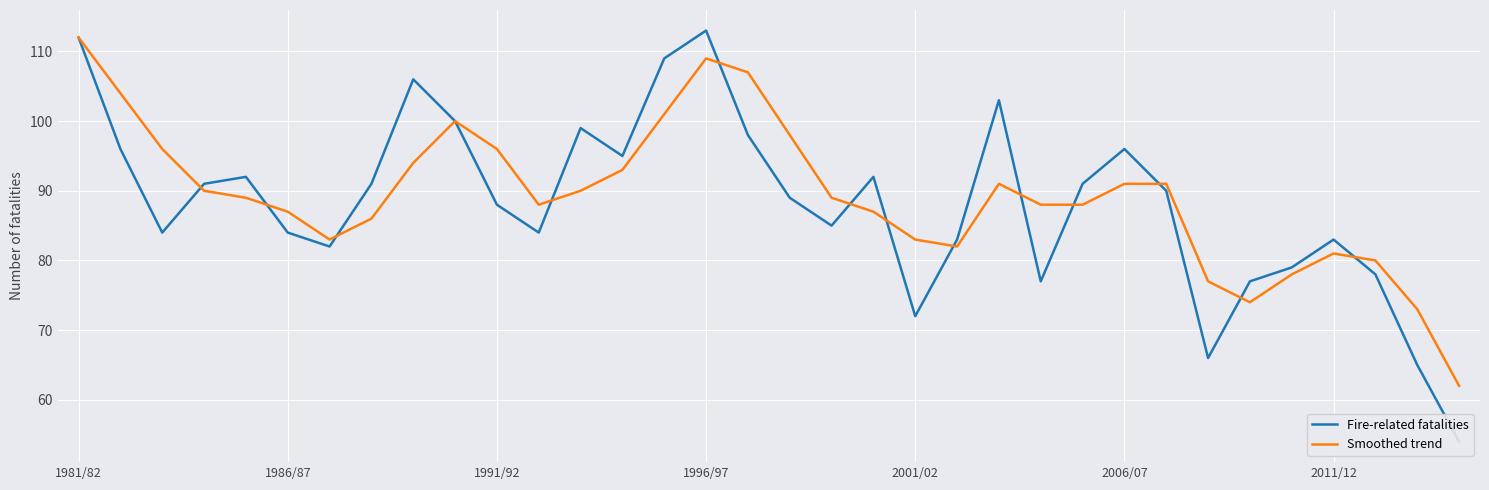

Count the number of categories in the chart.

34